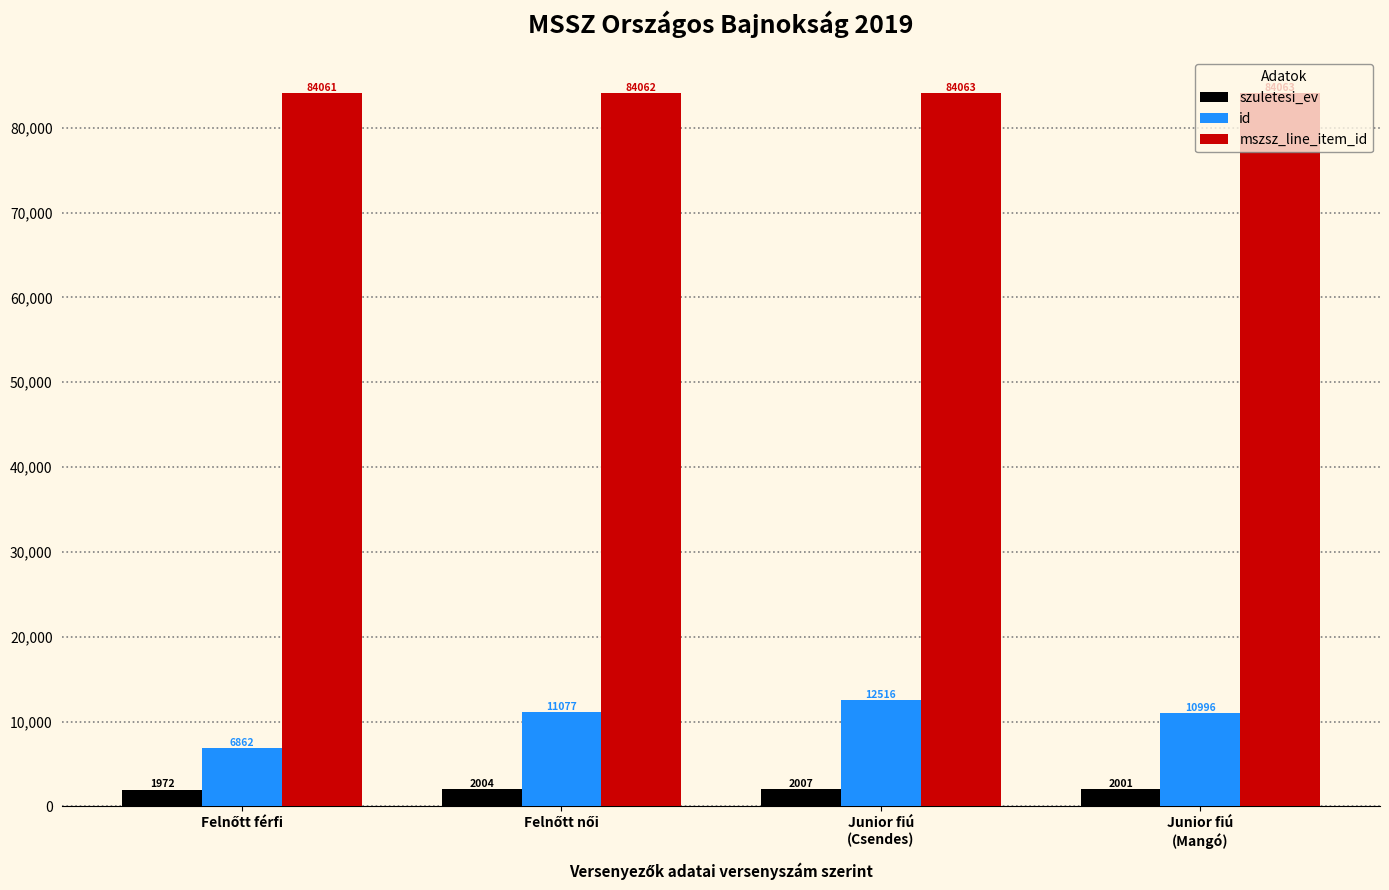

What is the minimum value for szuletesi_ev?

1972